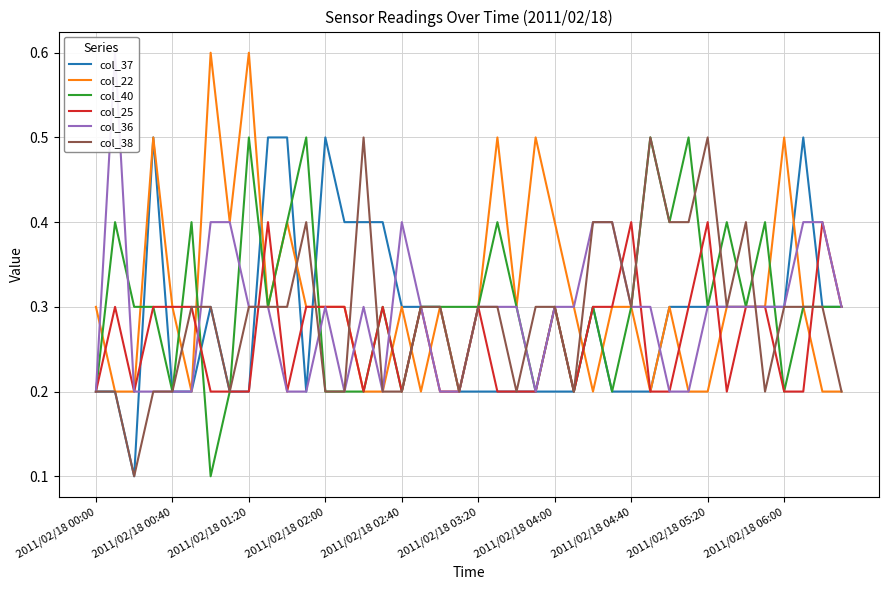

Reading left to right, extract all data points from this chart.

col_37: 0.2	0.2	0.1	0.5	0.2	0.2	0.3	0.2	0.2	0.5	0.5	0.2	0.5	0.4	0.4	0.4	0.3	0.3	0.3	0.2	0.2	0.2	0.2	0.2	0.2	0.2	0.3	0.2	0.2	0.2	0.3	0.3	0.3	0.3	0.3	0.3	0.3	0.5	0.3	0.3
col_22: 0.3	0.2	0.2	0.5	0.3	0.2	0.6	0.4	0.6	0.3	0.4	0.3	0.3	0.3	0.2	0.2	0.3	0.2	0.3	0.2	0.3	0.5	0.3	0.5	0.4	0.3	0.2	0.3	0.3	0.2	0.3	0.2	0.2	0.3	0.3	0.3	0.5	0.3	0.2	0.2
col_40: 0.2	0.4	0.3	0.3	0.2	0.4	0.1	0.2	0.5	0.3	0.4	0.5	0.2	0.2	0.2	0.3	0.2	0.3	0.3	0.3	0.3	0.4	0.3	0.2	0.3	0.2	0.3	0.2	0.3	0.5	0.4	0.5	0.3	0.4	0.3	0.4	0.2	0.3	0.3	0.3
col_25: 0.2	0.3	0.2	0.3	0.3	0.3	0.2	0.2	0.2	0.4	0.2	0.3	0.3	0.3	0.2	0.3	0.2	0.3	0.2	0.2	0.3	0.2	0.2	0.2	0.3	0.2	0.3	0.3	0.4	0.2	0.2	0.3	0.4	0.2	0.3	0.3	0.2	0.2	0.4	0.3
col_36: 0.2	0.6	0.2	0.2	0.2	0.2	0.4	0.4	0.3	0.3	0.2	0.2	0.3	0.2	0.3	0.2	0.4	0.3	0.2	0.2	0.3	0.3	0.3	0.2	0.3	0.3	0.4	0.4	0.3	0.3	0.2	0.2	0.3	0.3	0.3	0.3	0.3	0.4	0.4	0.3
col_38: 0.2	0.2	0.1	0.2	0.2	0.3	0.3	0.2	0.3	0.3	0.3	0.4	0.2	0.2	0.5	0.2	0.2	0.3	0.3	0.2	0.3	0.3	0.2	0.3	0.3	0.2	0.4	0.4	0.3	0.5	0.4	0.4	0.5	0.3	0.4	0.2	0.3	0.3	0.3	0.2